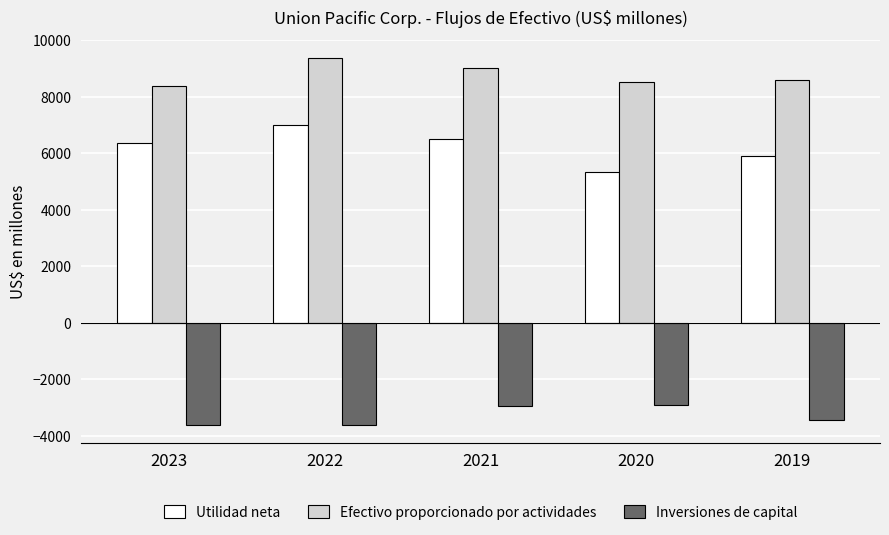

At how many categories does at least one series exceed 6671?

5